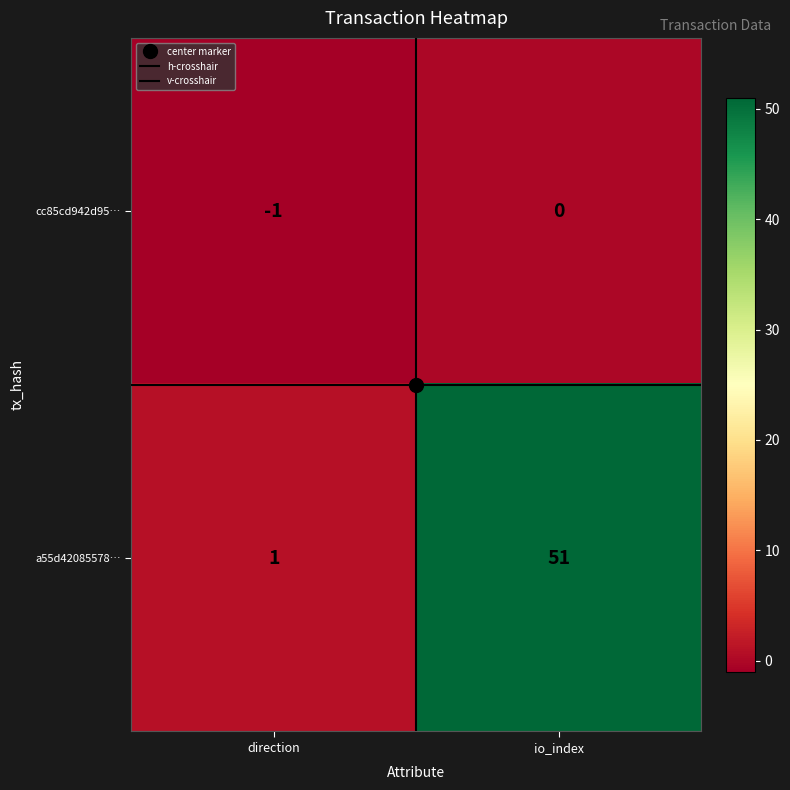

At how many categories does at least one series exceed 11?

1